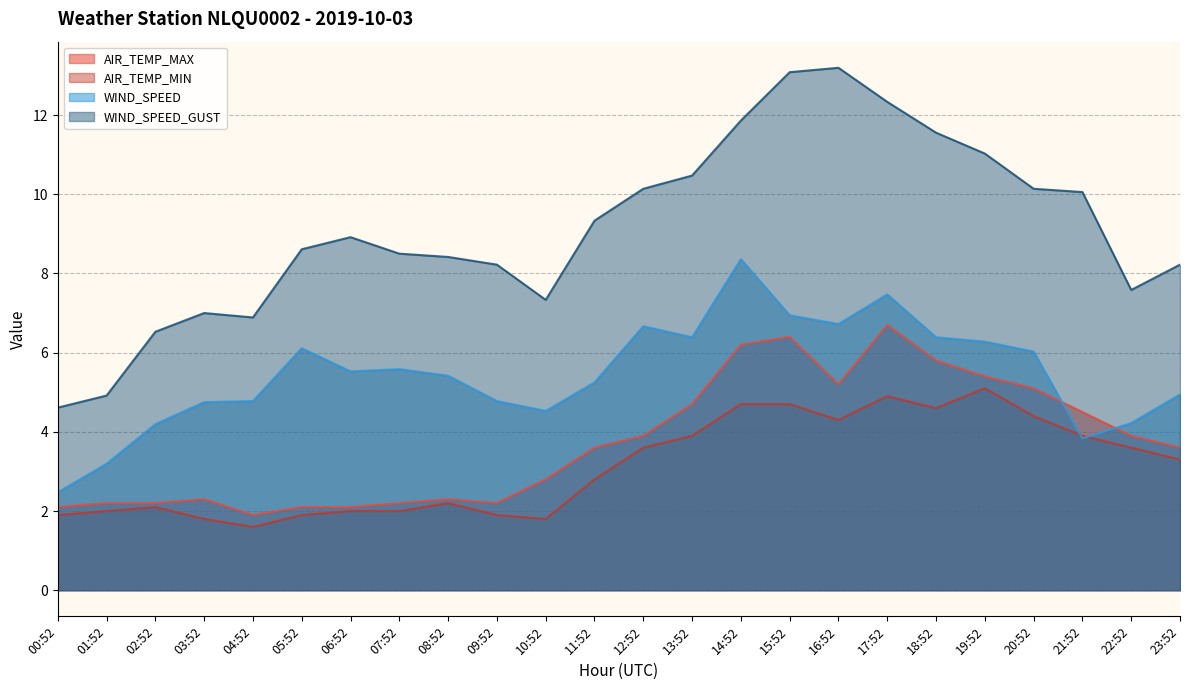

What is the difference between the AIR_TEMP_MIN values at 15:52 and 04:52?

3.1